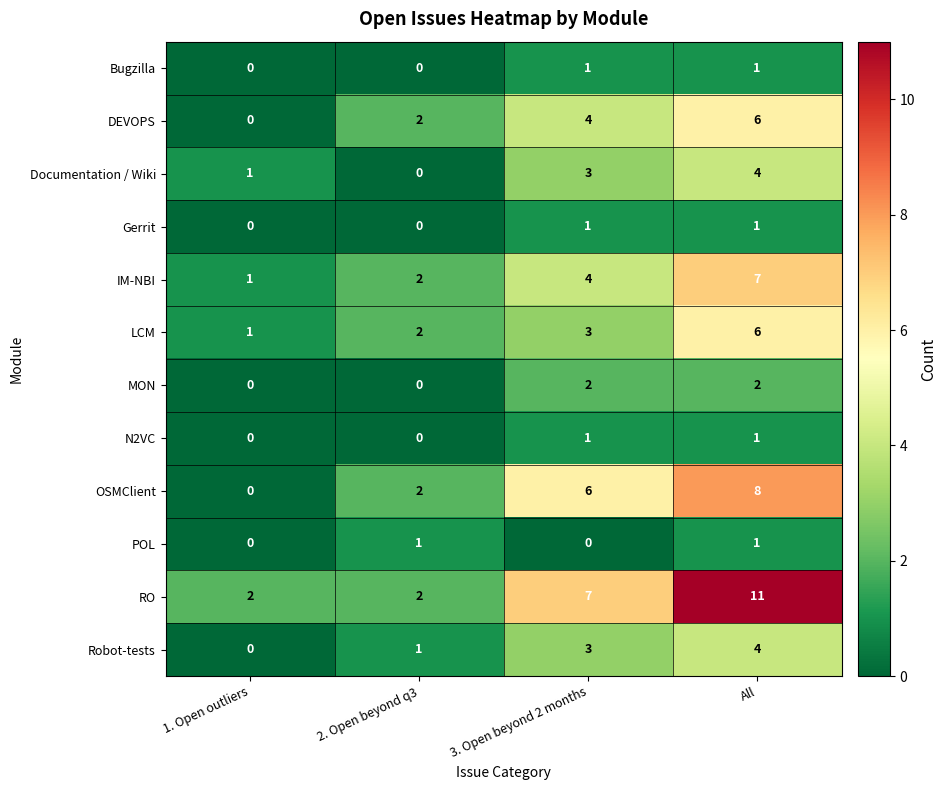

True or false: Bugzilla has a value of 0 at 2. Open beyond q3.

True